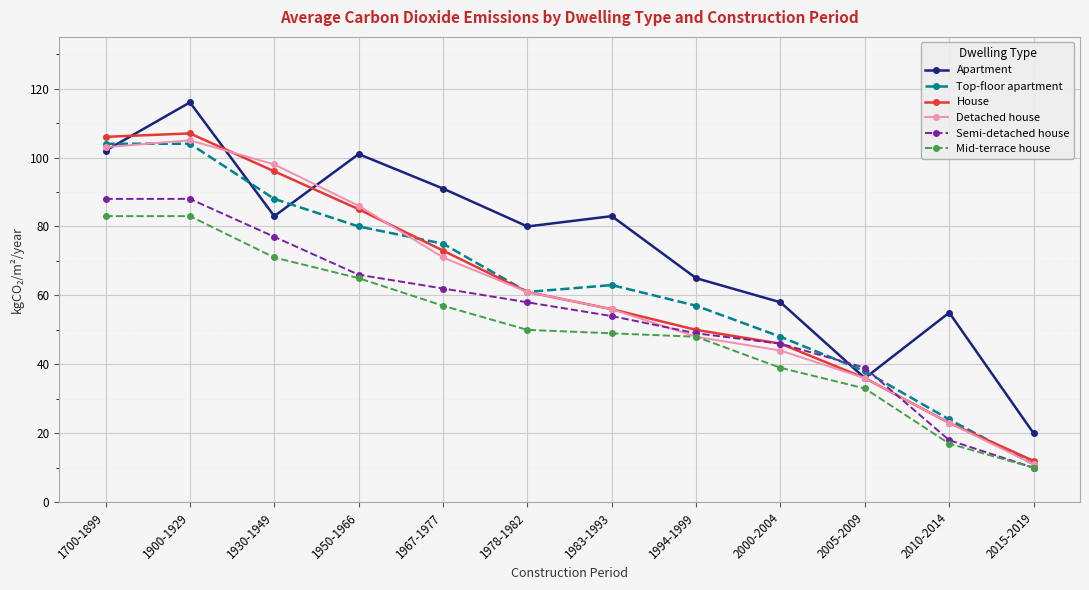

What is the difference between the Mid-terrace house values at 1900-1929 and 1983-1993?

34